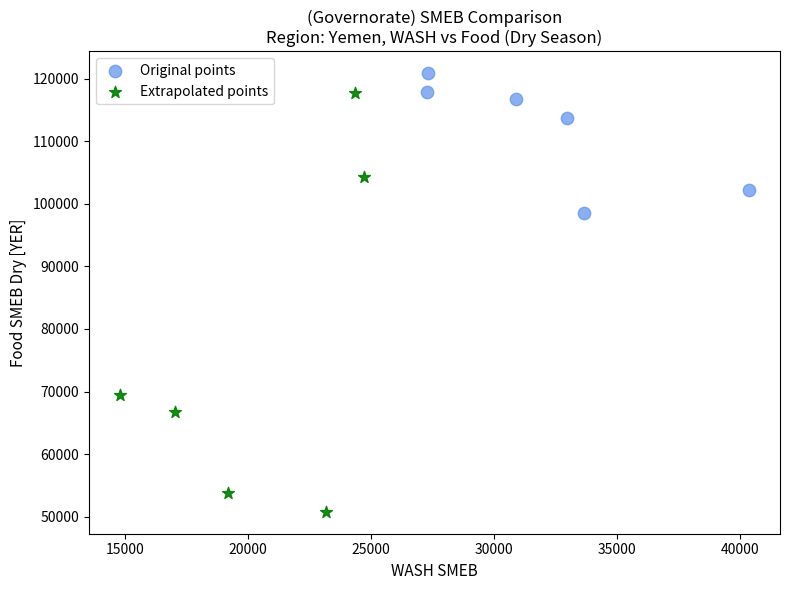

Which series contains the lowest Y value?

Extrapolated points